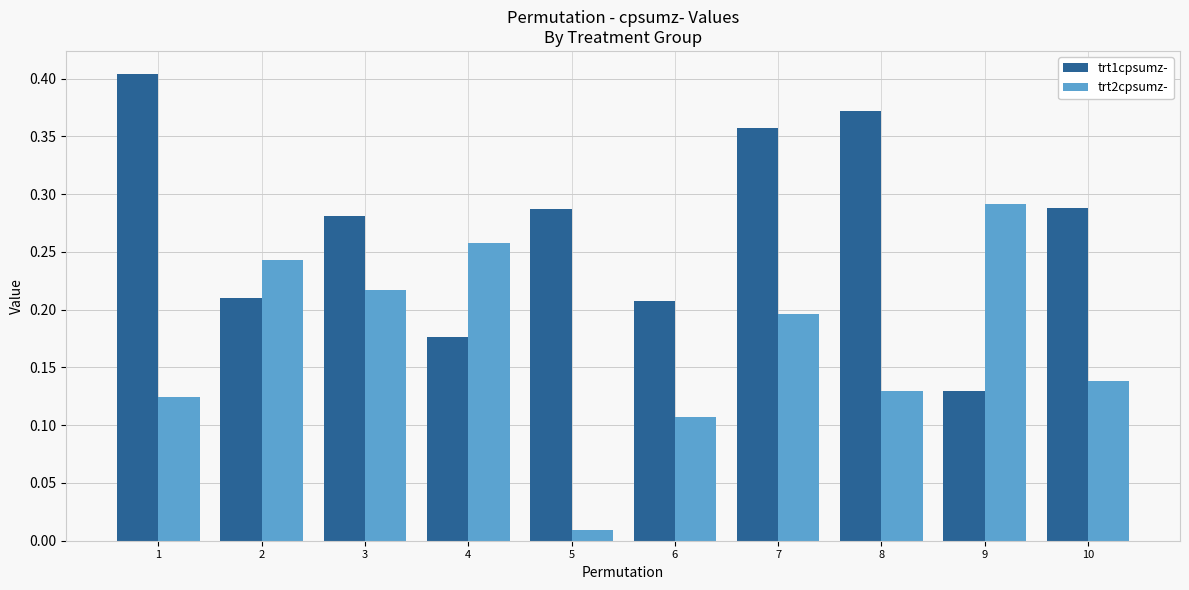

At which label is trt1cpsumz- closest to 0?

9